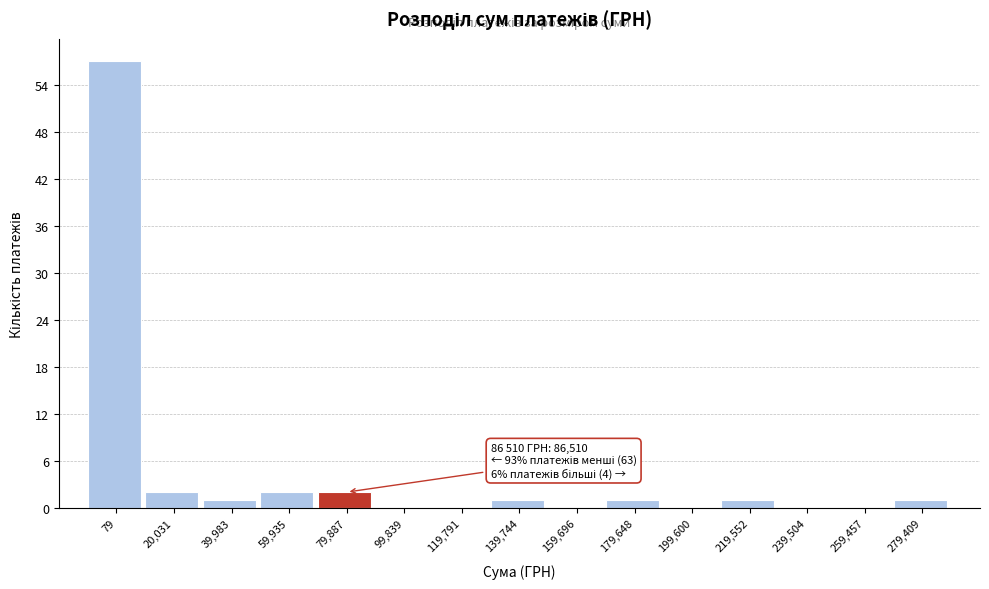

Reading left to right, list all the values displayed in this chart.

79=57	20,031=2	39,983=1	59,935=2	79,887=2	99,839=0	119,791=0	139,744=1	159,696=0	179,648=1	199,600=0	219,552=1	239,504=0	259,457=0	279,409=1